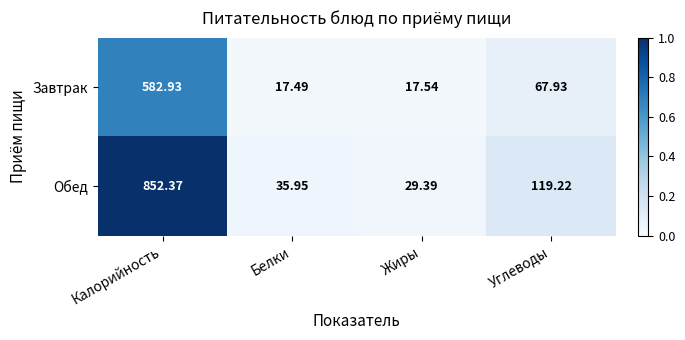

At Белки, list the series in order from largest to smallest.

Обед, Завтрак